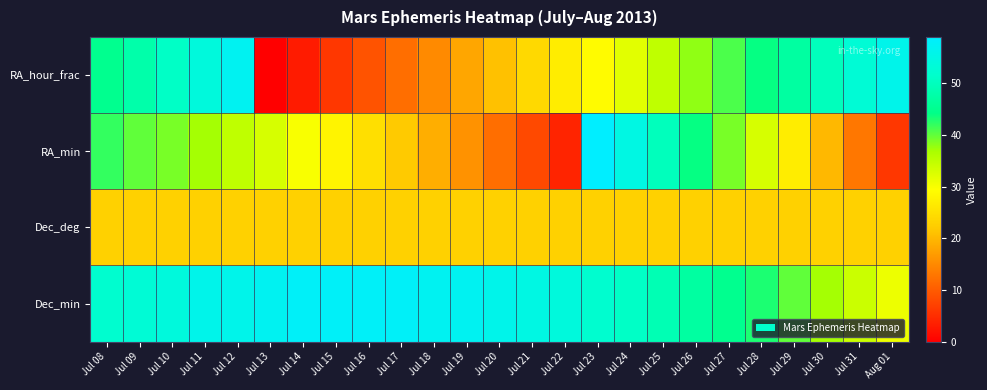

Which has a higher value, Jul 14 or Jul 23?

Jul 23